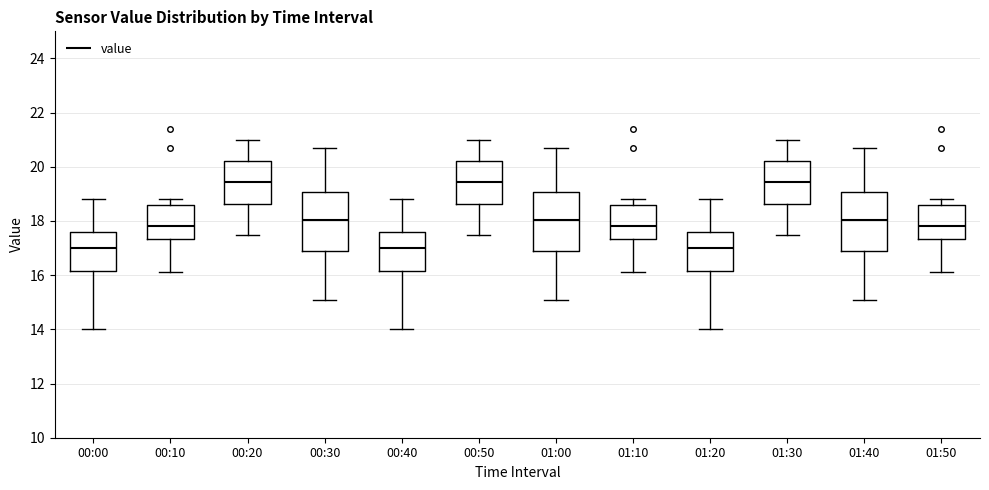

Where is the upper edge of the box for 01:40 on the y-axis? The values are not printed on the chart, so give them approximately, as read against the axis.

19.0